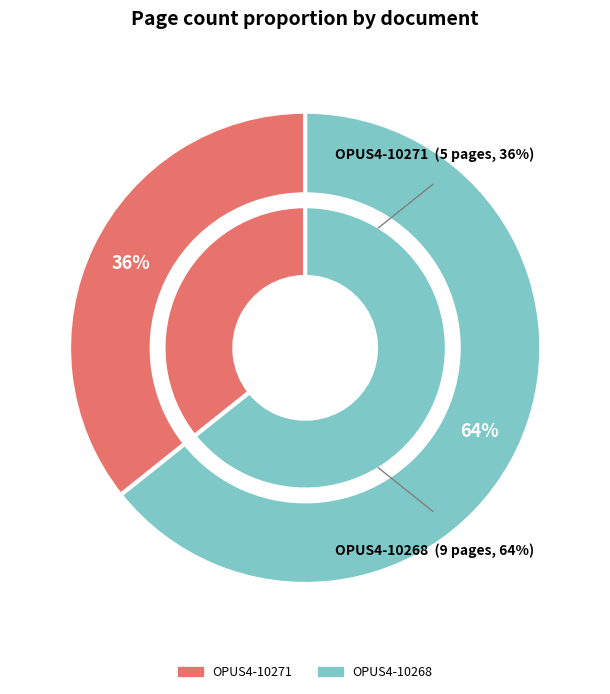

What portion of the pie excludes OPUS4-10271?

64.3%